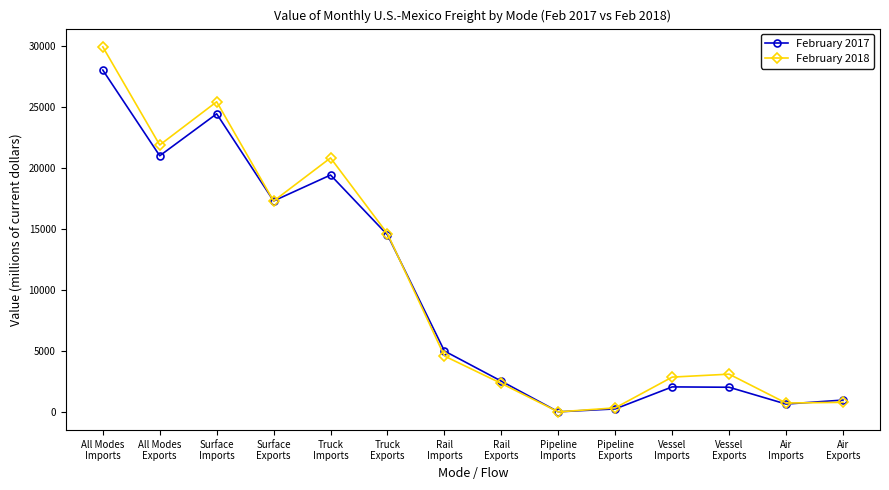

At which category is the sum across all series the highest?

All Modes
Imports